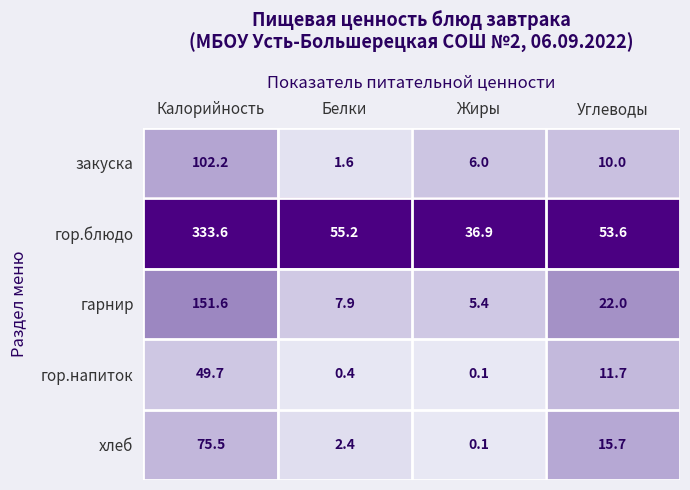

What is the total value across all series at Белки?

67.5